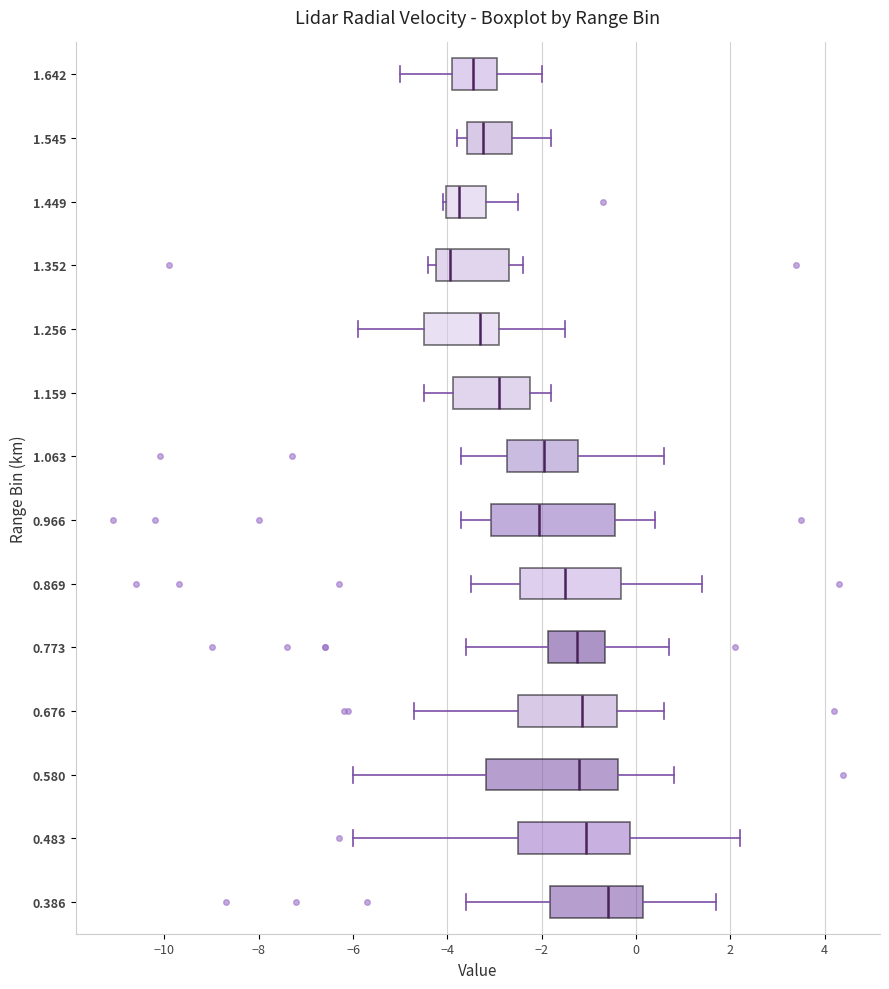

Which box has the furthest to the right median line?

0.386